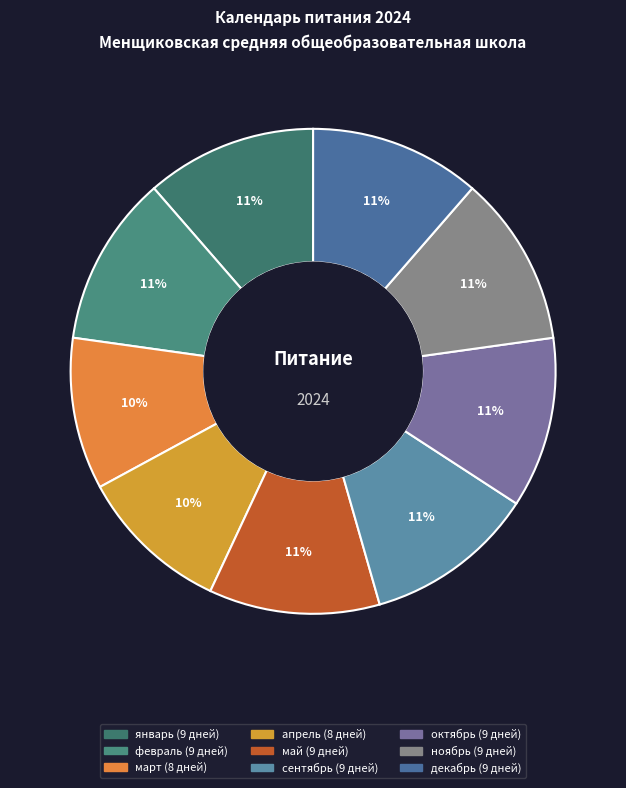

What percentage is the февраль slice, to the nearest percent?

11%